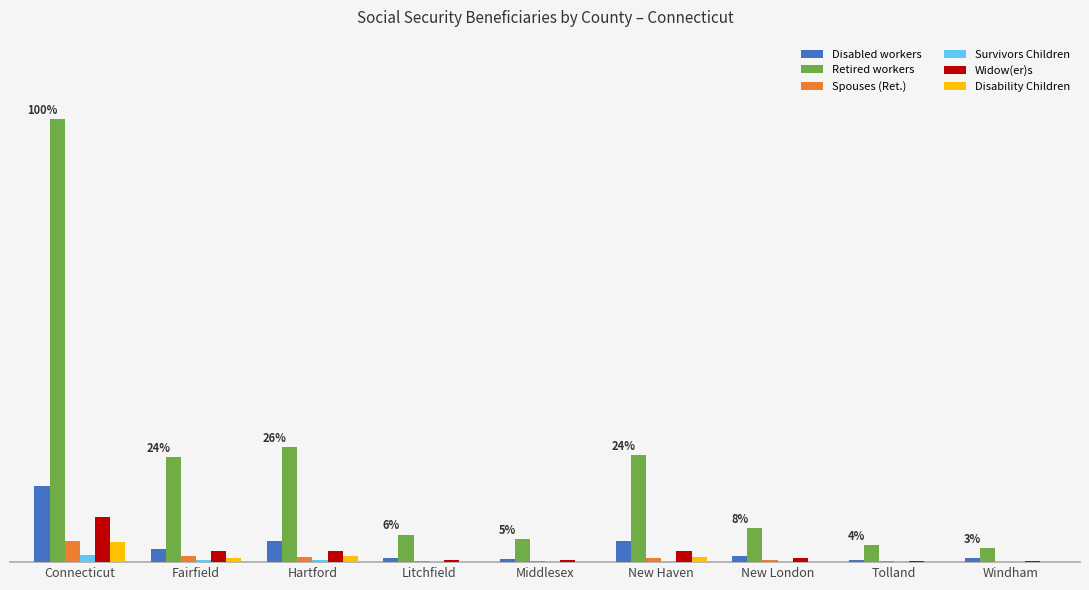

At which label does Widow(er)s reach its peak?

Connecticut